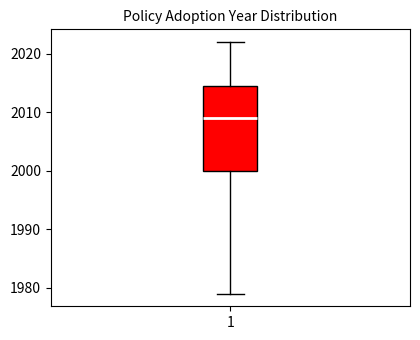

Read this box plot against the y-axis: the position of the median line, the range covered by the box, and the ends of both whiskers. The values are not printed on the chart, so give them approximately, as read against the axis.

median 2009, box 2000 to 2015, whiskers 1979 to 2022